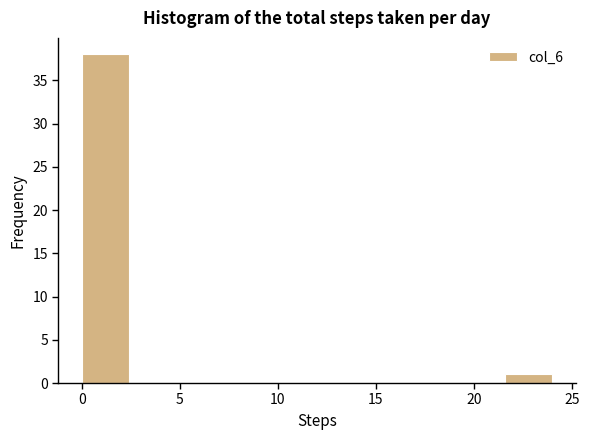

What is the height of the bar covering 21.6 to 24.0 on the x-axis? Neither the bar edges nor the heights are printed on the chart, so give them approximately, as read against the axes.

1